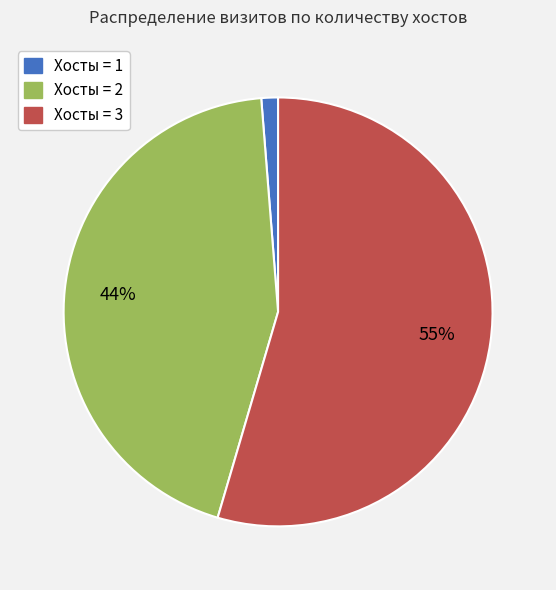

Is there a majority slice in this chart?

Yes